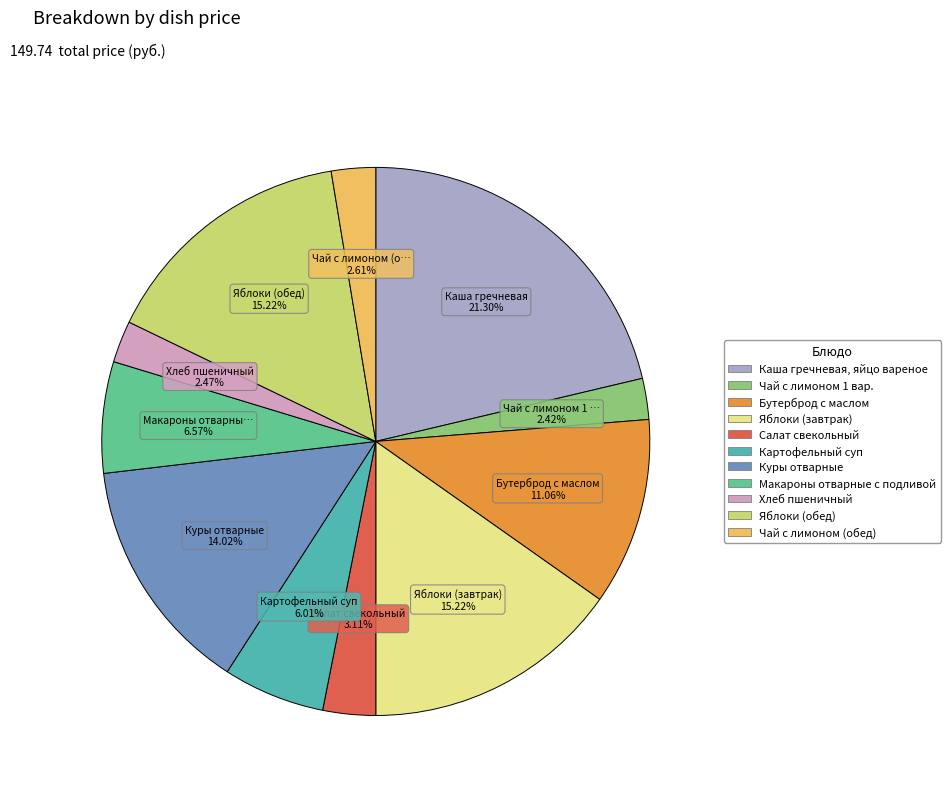

Between Каша гречневая, яйцо вареное and Бутерброд с маслом, which is larger?

Каша гречневая, яйцо вареное